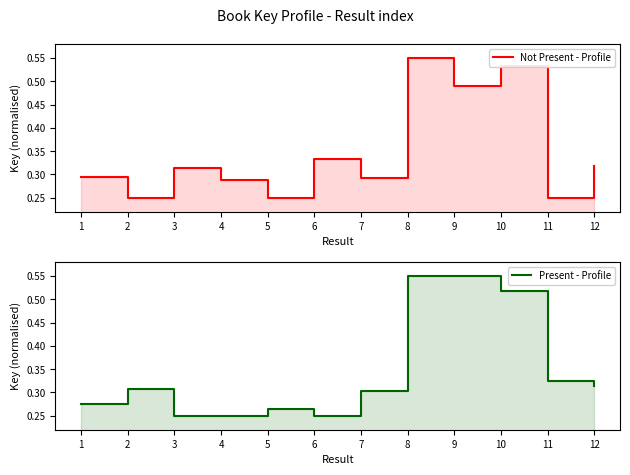

Reading left to right, list all the values displayed in this chart.

Not Present - Profile: 0.3	0.2	0.3	0.3	0.2	0.3	0.3	0.6	0.5	0.5	0.2	0.3
Present - Profile: 0.3	0.3	0.2	0.2	0.3	0.2	0.3	0.6	0.6	0.5	0.3	0.3